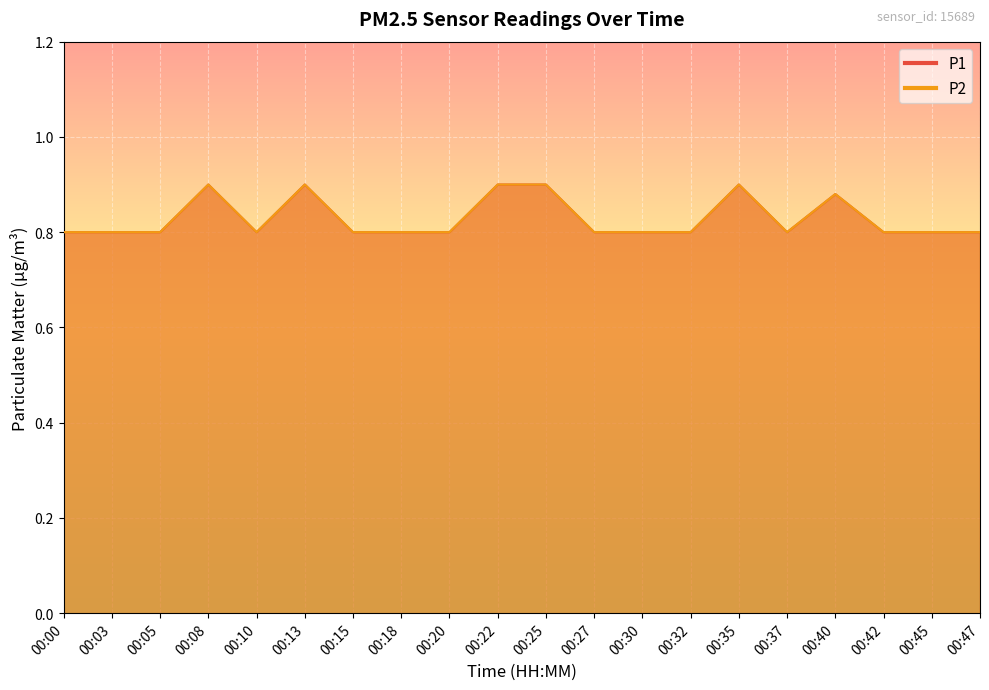

True or false: P2 and P1 cross at least once.

False